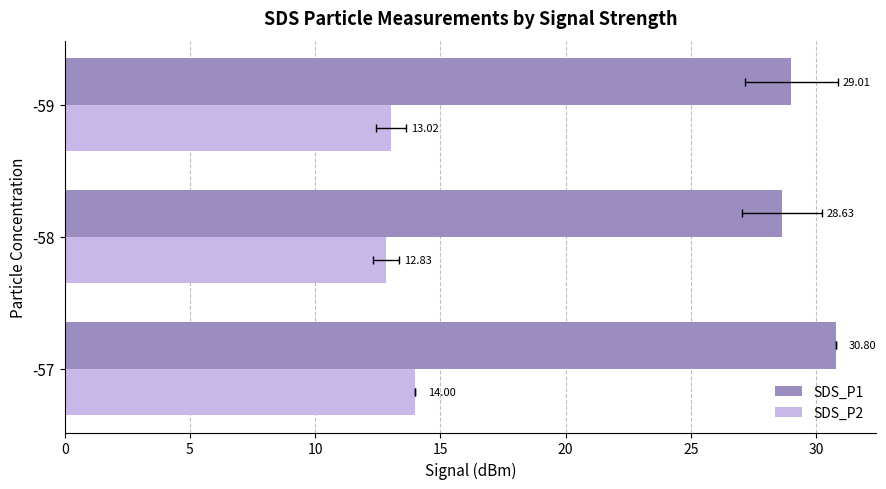

At 0, list the series in order from largest to smallest.

SDS_P1, SDS_P2